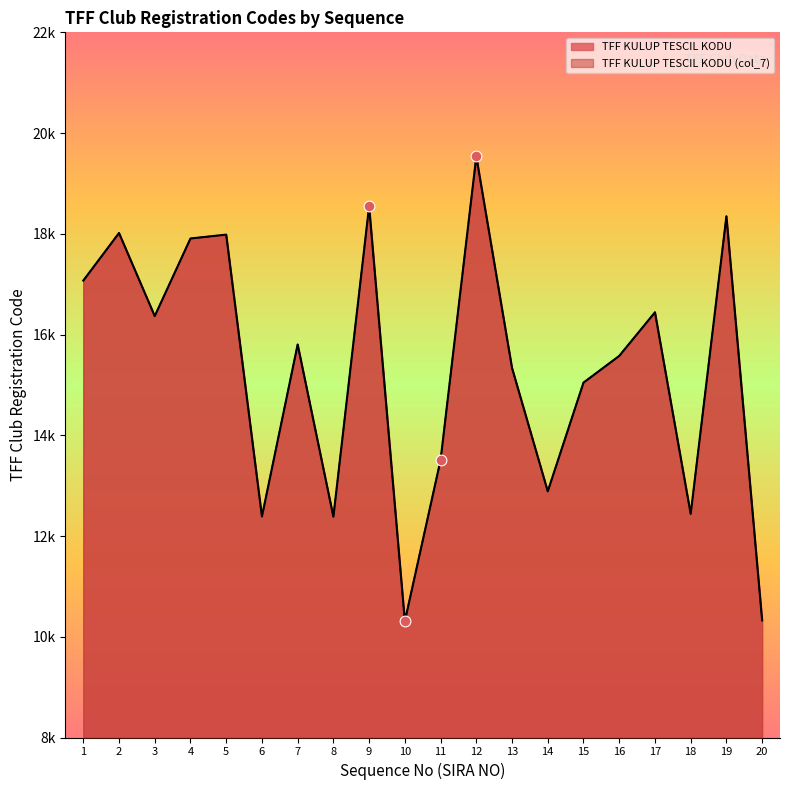

Which series contains the lowest Y value?

TFF KULUP TESCIL KODU